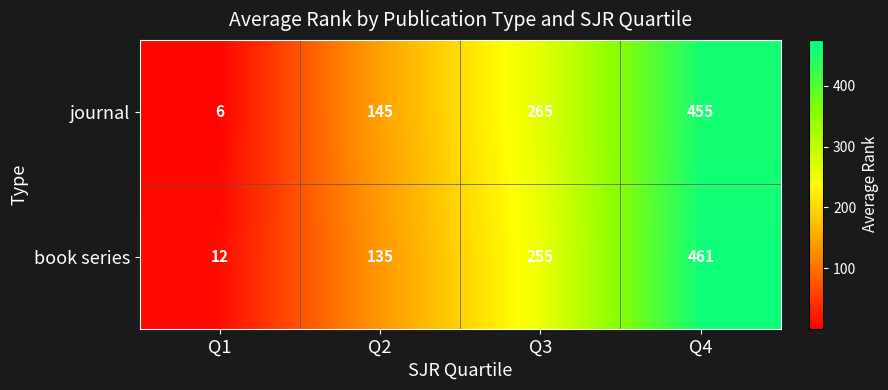

What is the difference between the maximum and minimum values in the book series series?

449